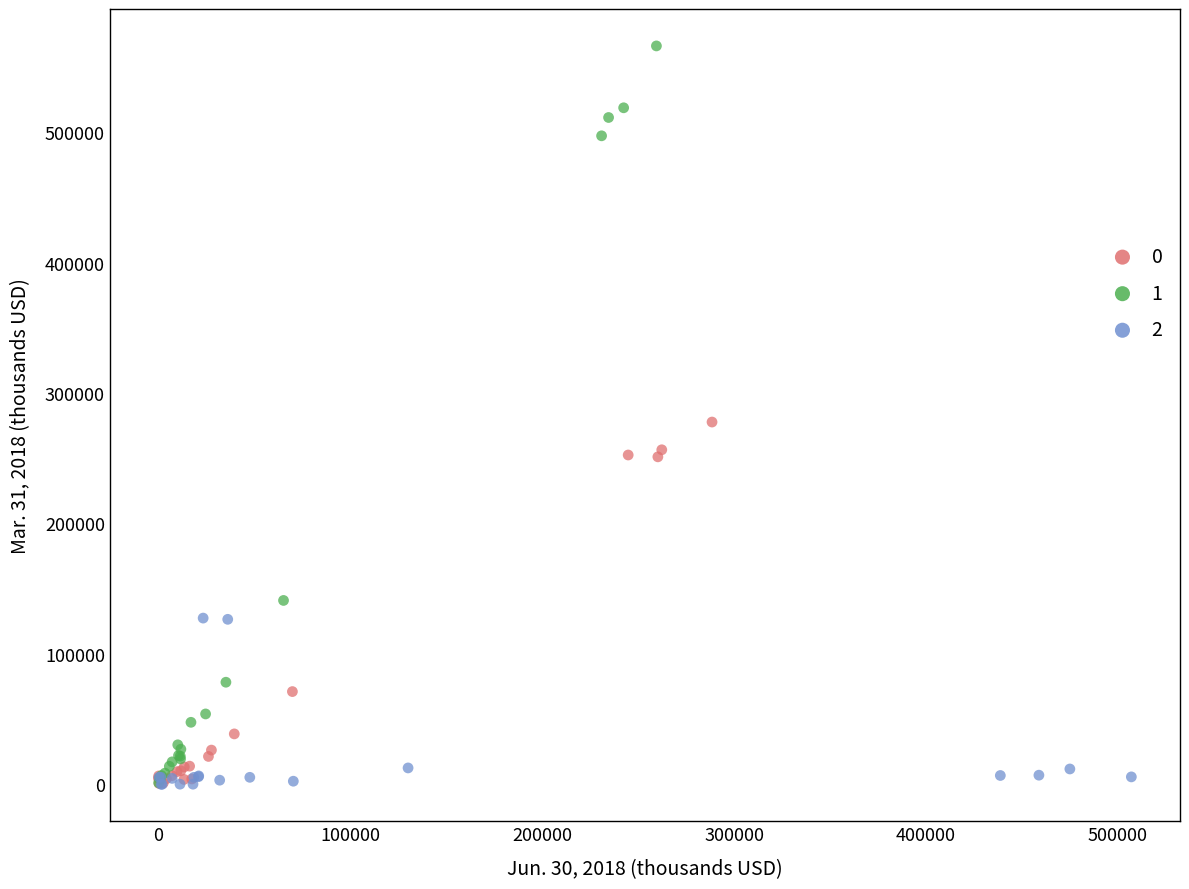

What are all the series names shown in the legend?

0, 1, 2